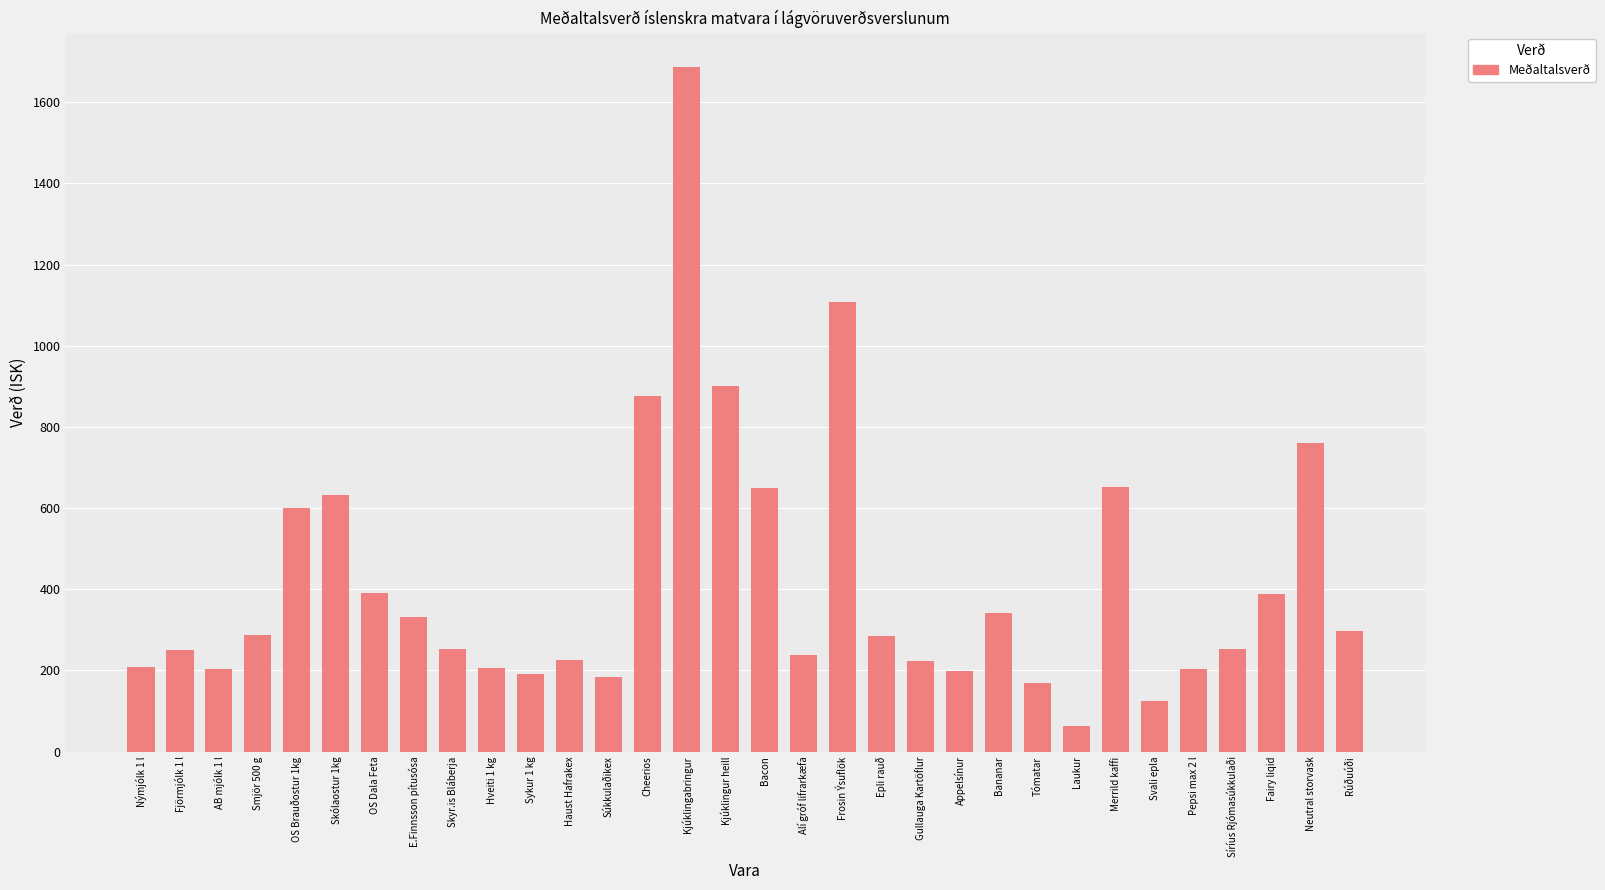

Between Skólaostur 1kg and Skyr.is Bláberja, which is larger?

Skólaostur 1kg